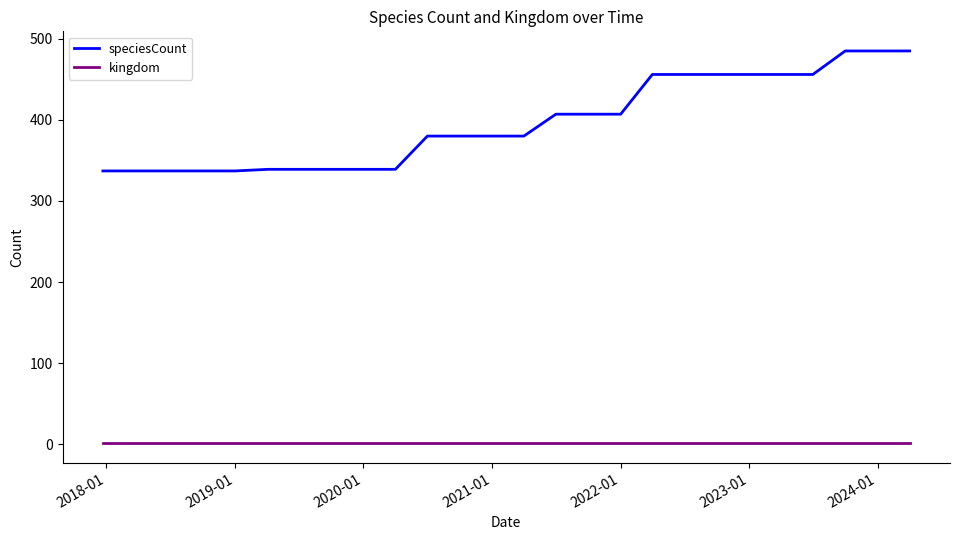

What are all the series names shown in the legend?

speciesCount, kingdom